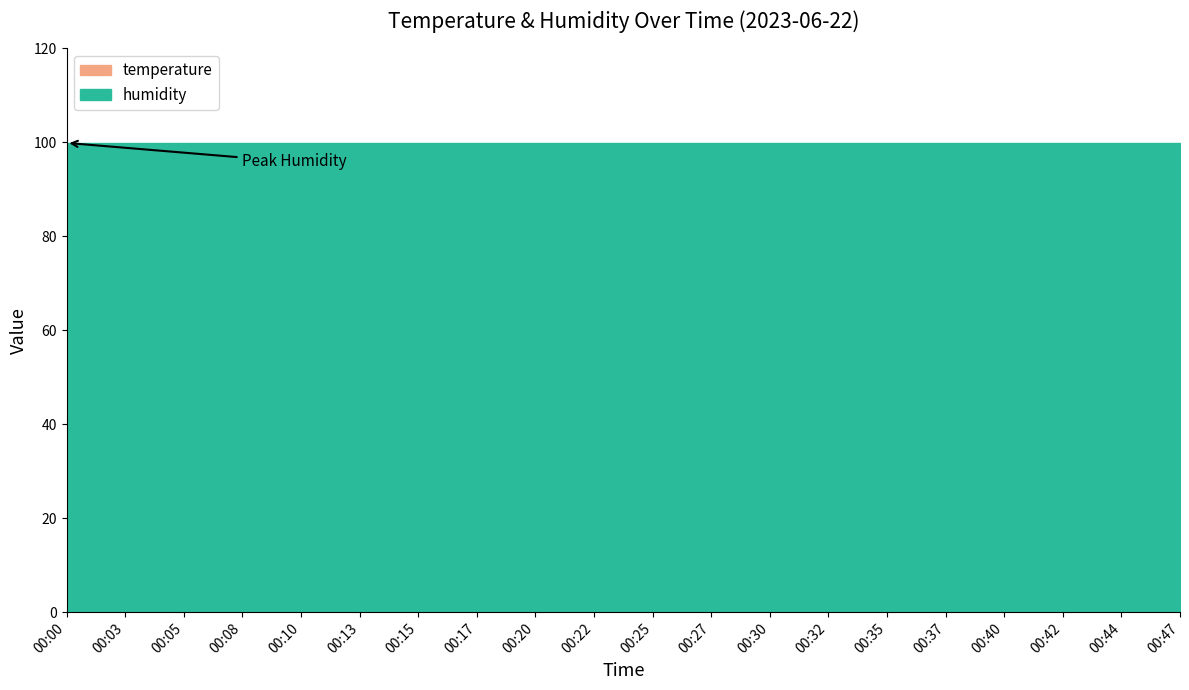

Which series has the widest spread of values?

temperature